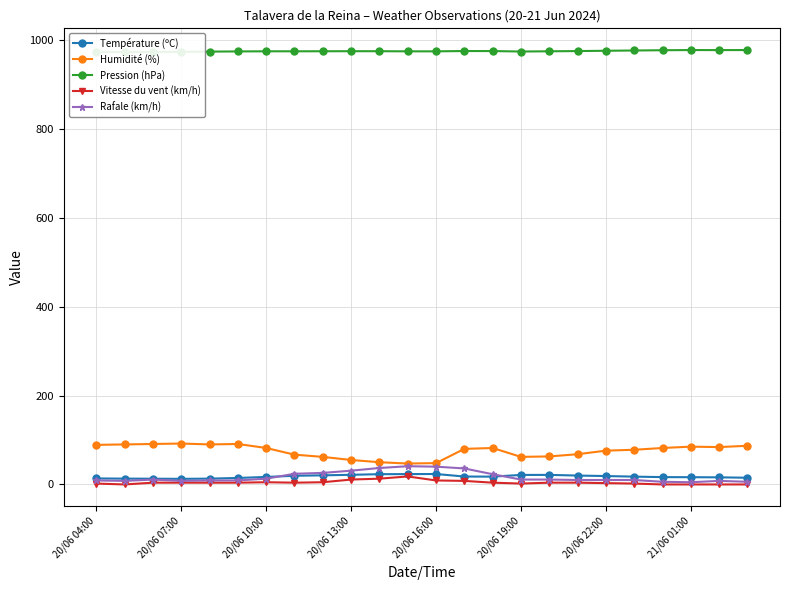

What is the highest value of the Humidité (%) series?

92.0